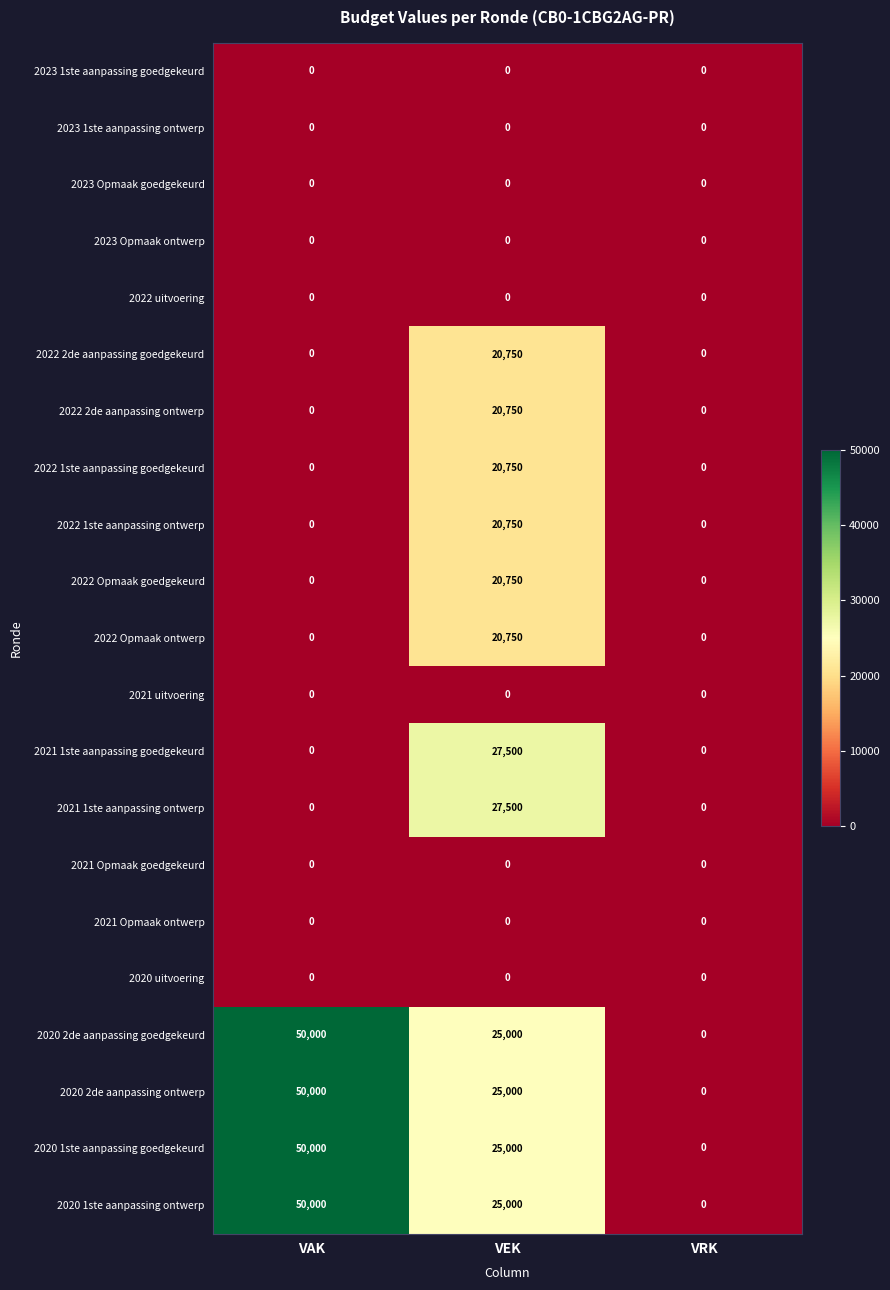

The value of 2021 1ste aanpassing ontwerp at VRK is 0. True or false?

True